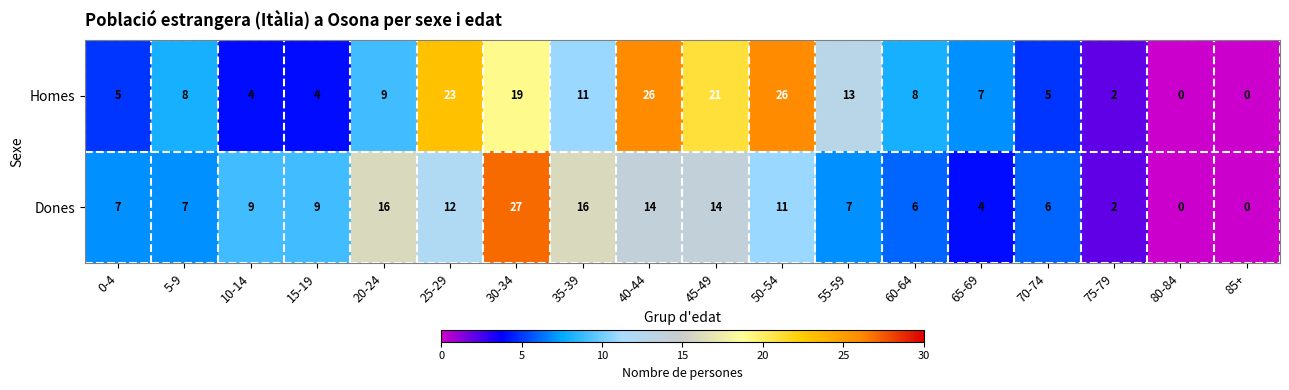

What is the difference between the Homes values at 40-44 and 55-59?

13